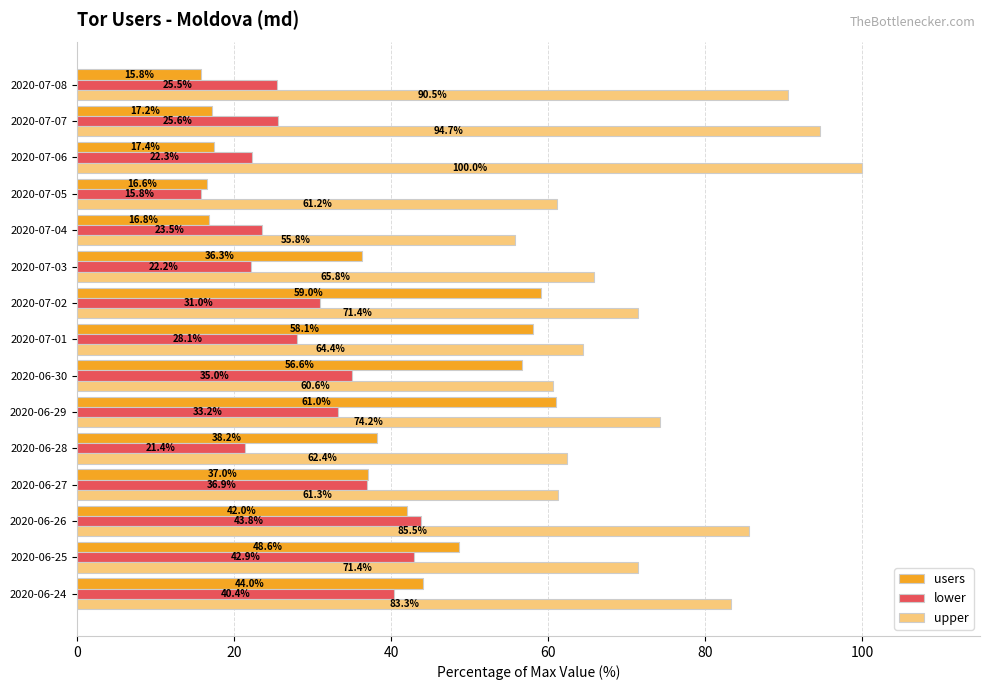

At how many categories does at least one series exceed 44?

15